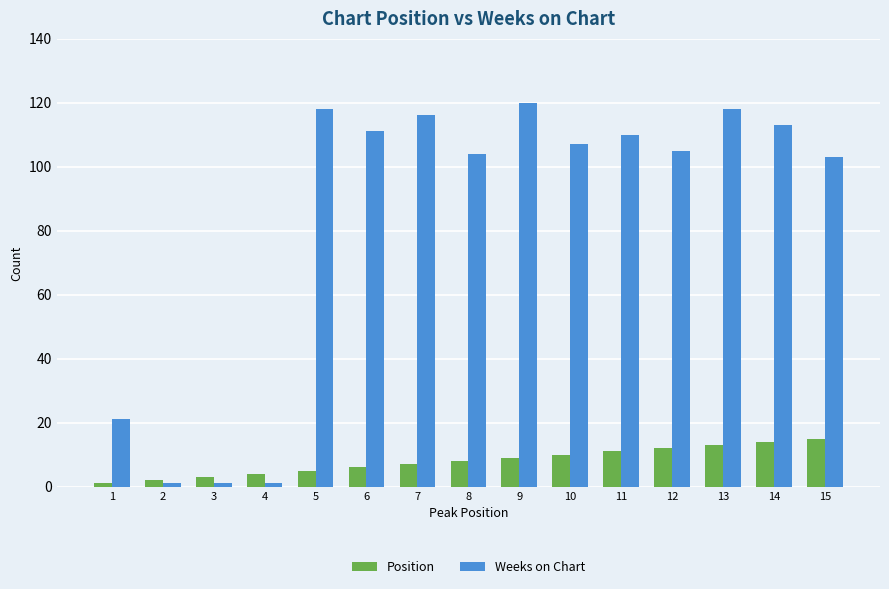

How many series are shown in this chart?

2